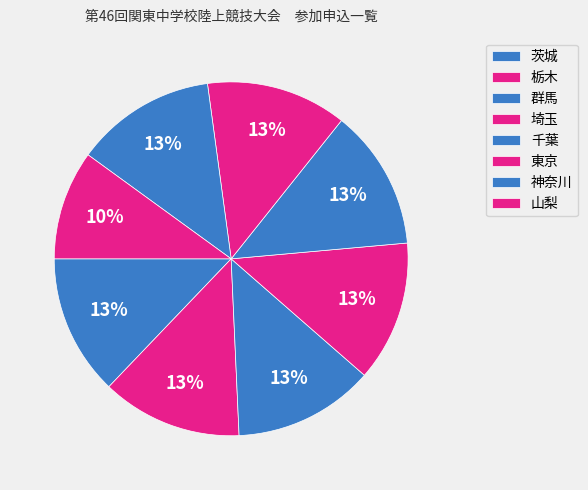

To the nearest percent, what is the average slice percentage?

12%